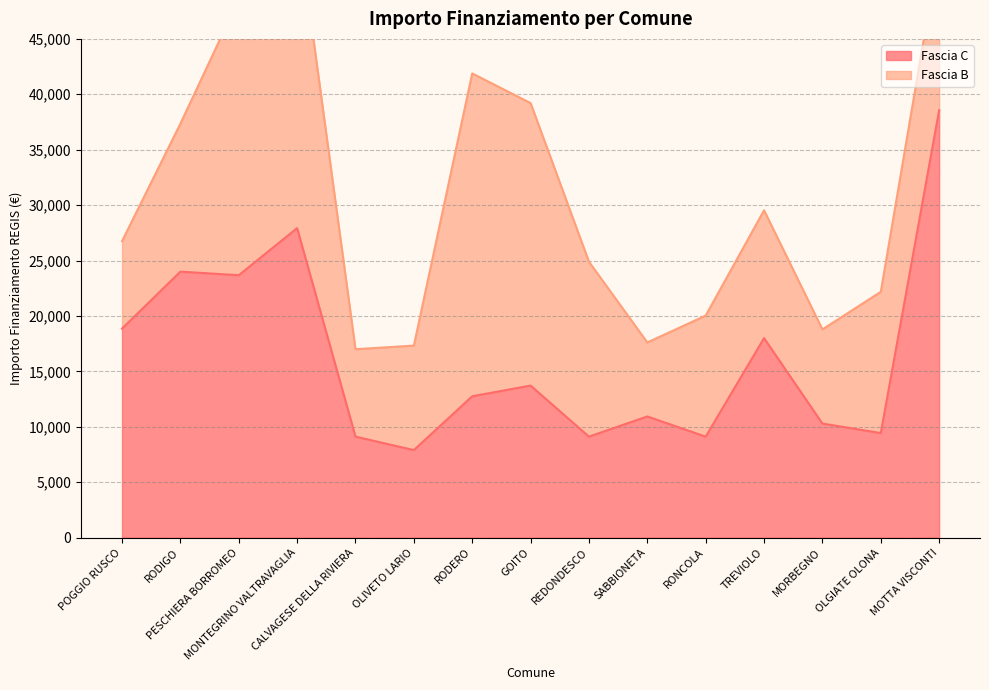

At which label does the data first exceed 12747?

POGGIO RUSCO